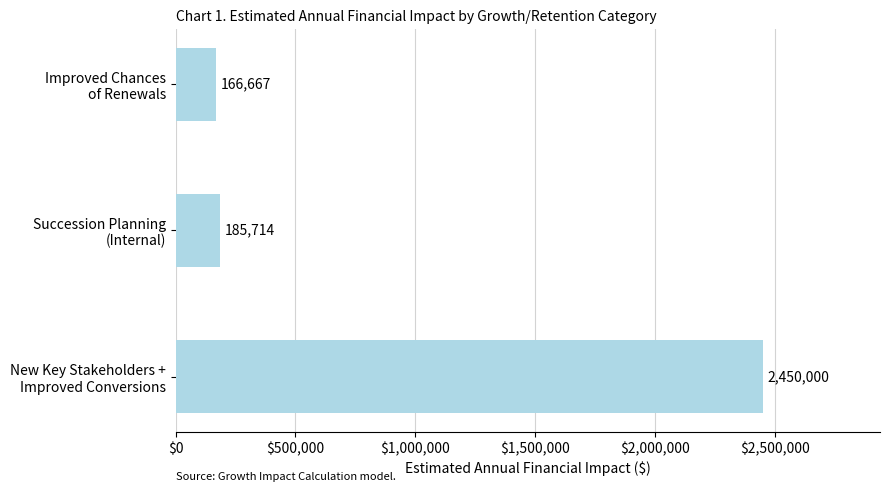

What is the maximum value shown in the chart?

2450000